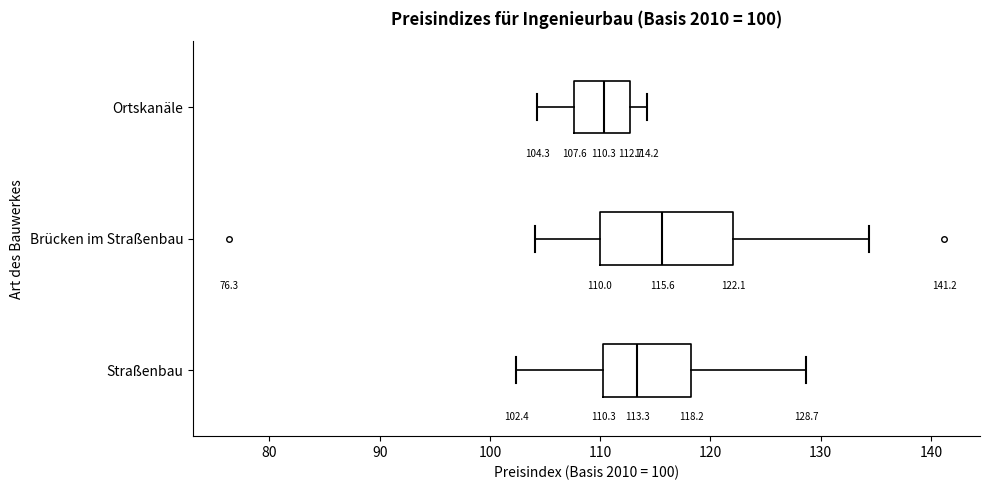

Which box is the widest, from its left edge to its right edge?

Brücken im Straßenbau